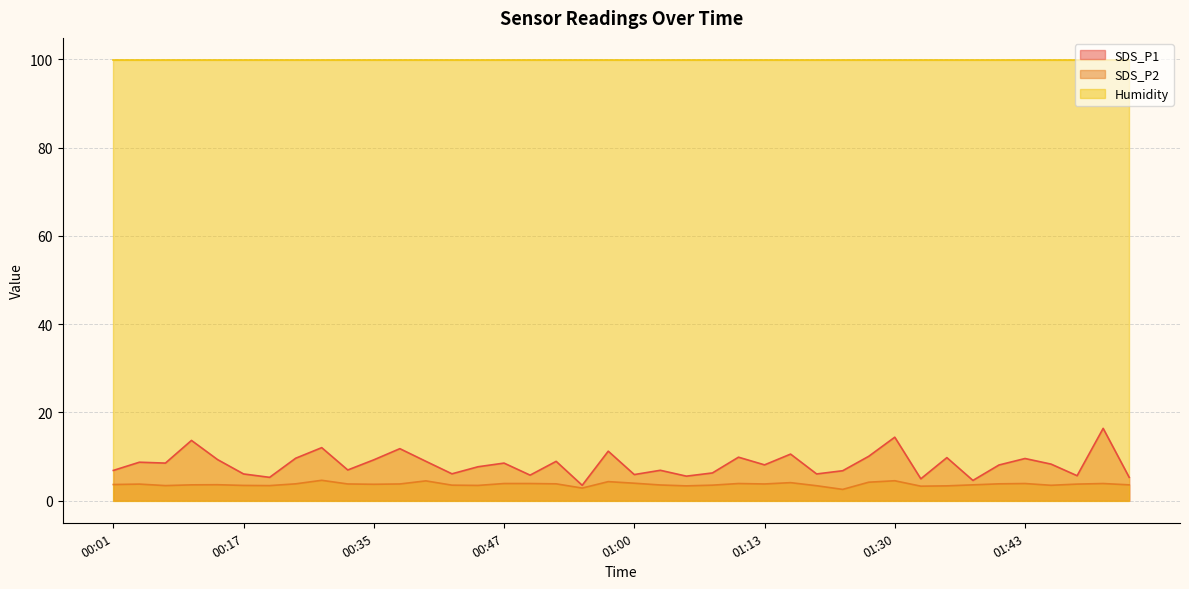

At how many categories does at least one series exceed 14?

40